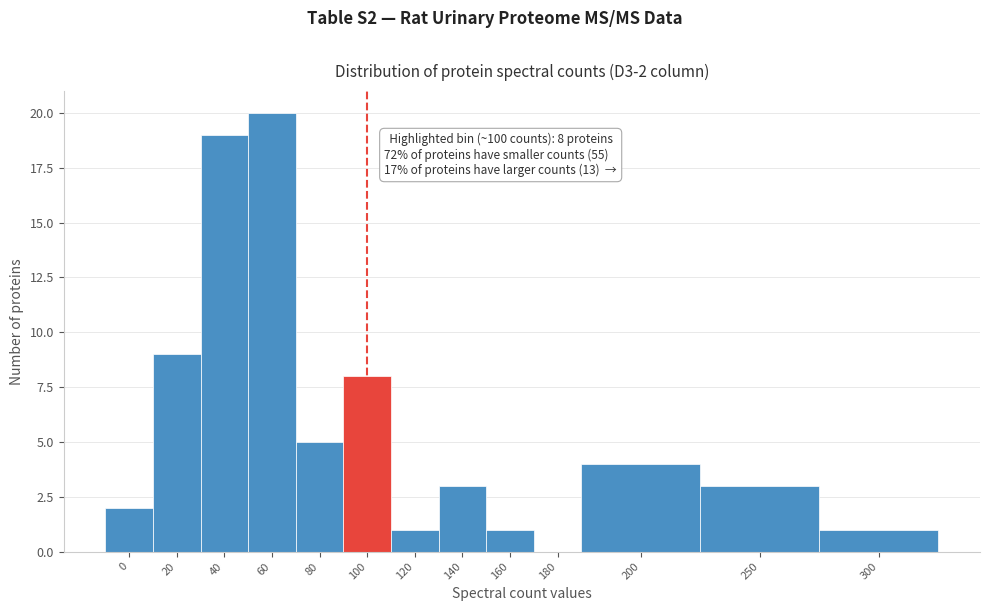

Reading left to right, extract all data points from this chart.

0=2	20=9	40=19	60=20	80=5	100=8	120=1	140=3	160=1	180=0	200=4	250=3	300=1